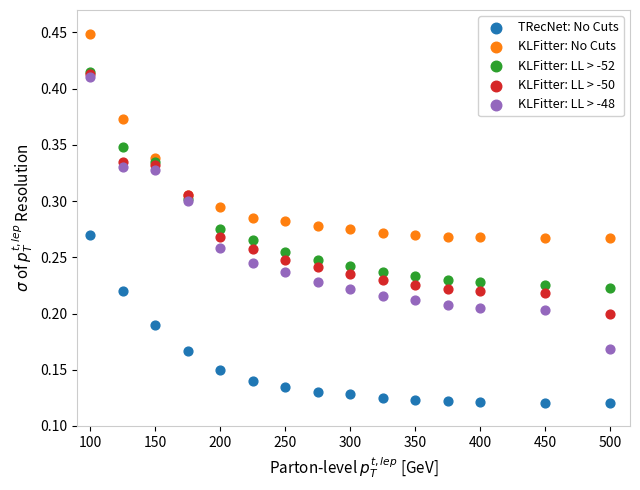

Which series has the widest spread of Y values?

KLFitter: LL > -48